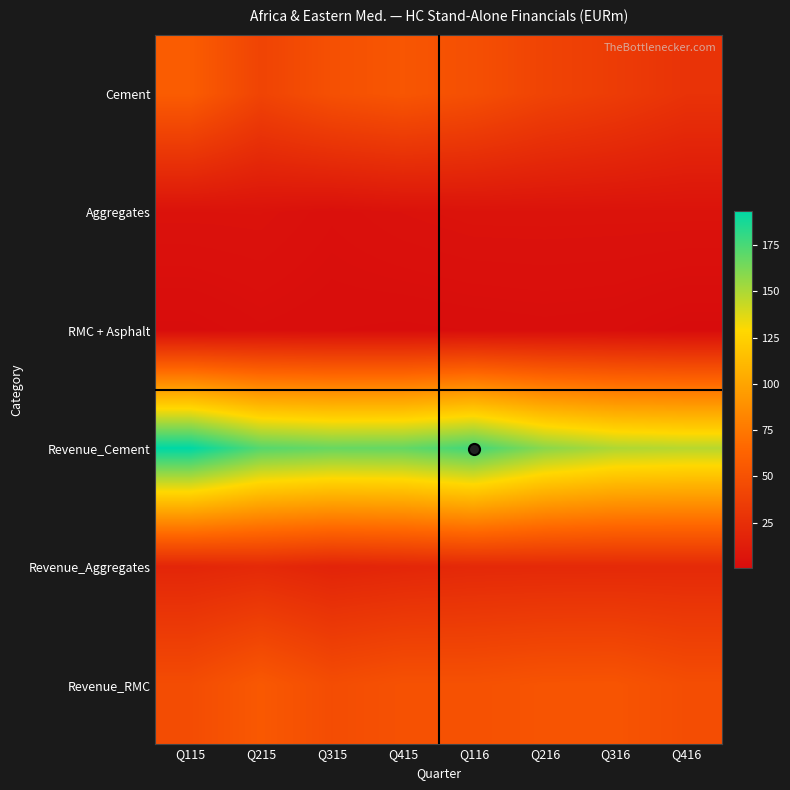

Which series has the largest total across all categories?

Revenue_Cement